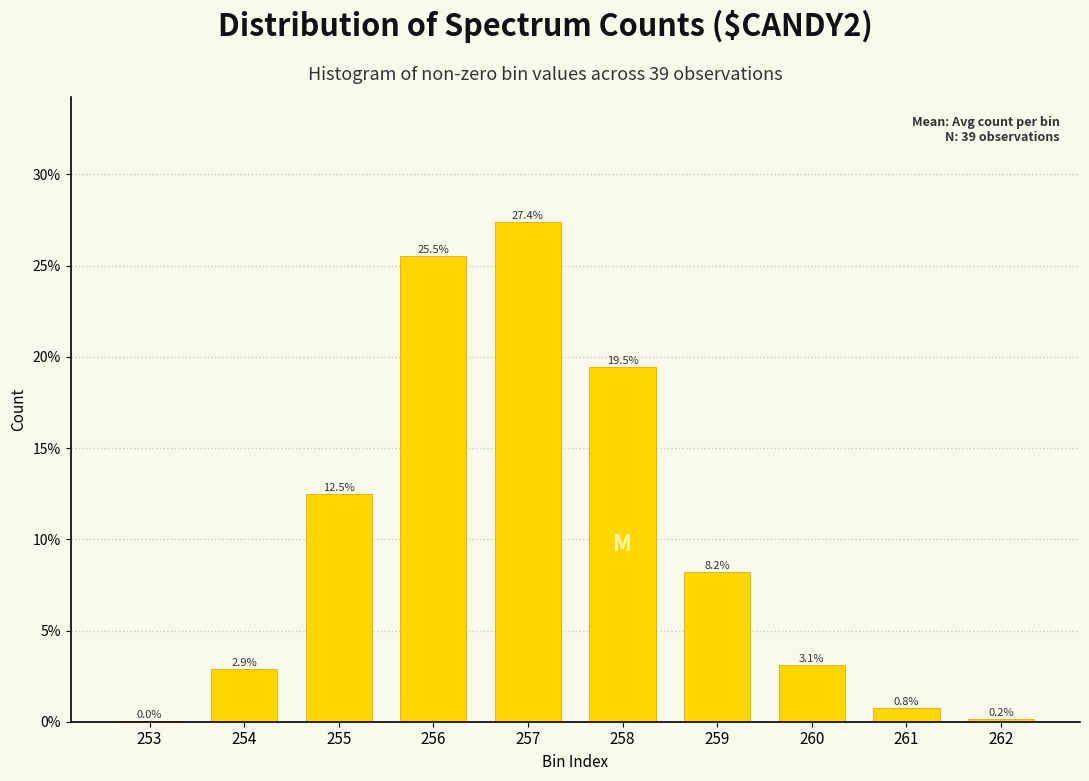

What is the maximum value shown in the chart?

27.4